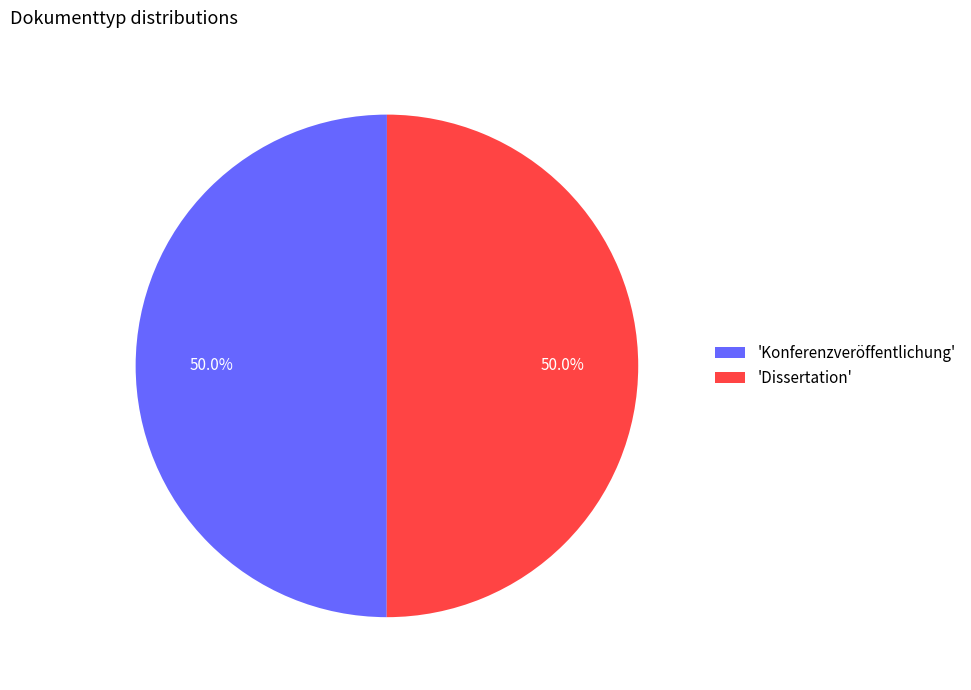

Approximately how many times larger is the value at 'Dissertation' compared to 'Konferenzveröffentlichung'?

1.0